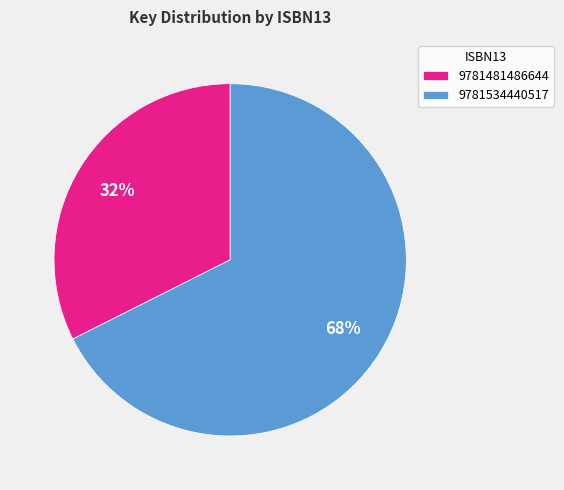

Does 9781481486644 represent more than half of the total?

No